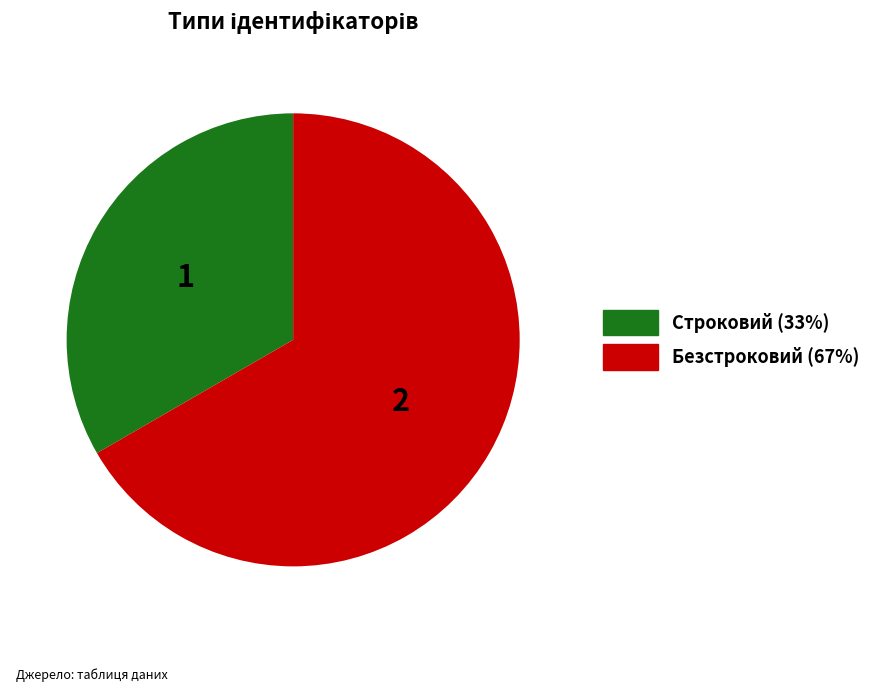

Approximately how many times larger is the value at Безстроковий compared to Строковий?

2.0